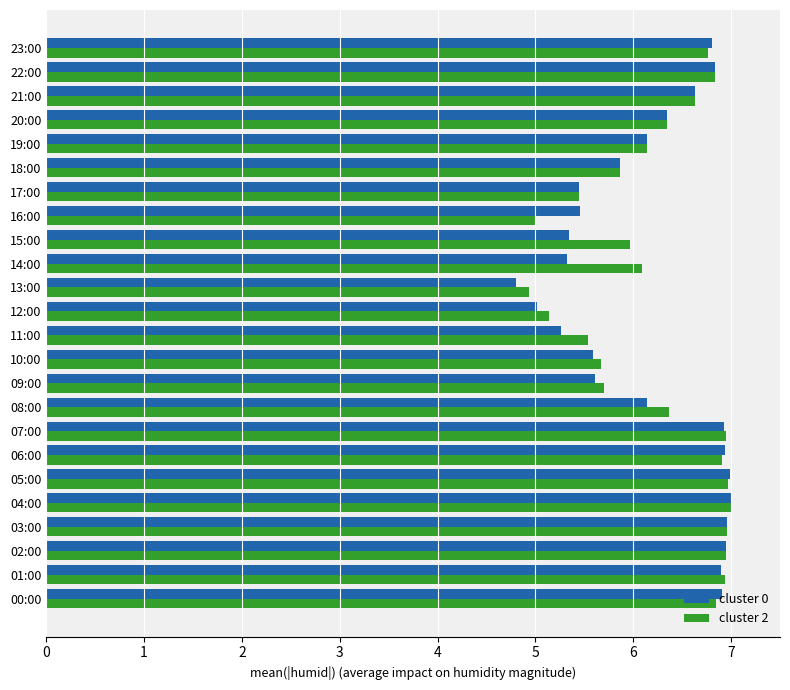

Rank the series by their average value, from lowest to highest.

cluster 0, cluster 2